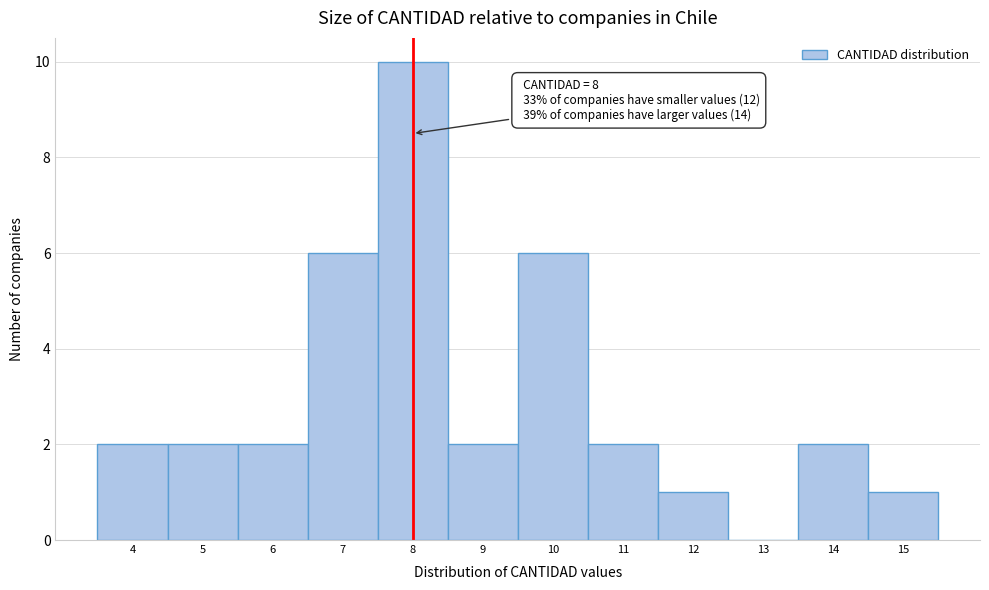

Over which range of the x-axis is the bar tallest?

7.5 to 8.5